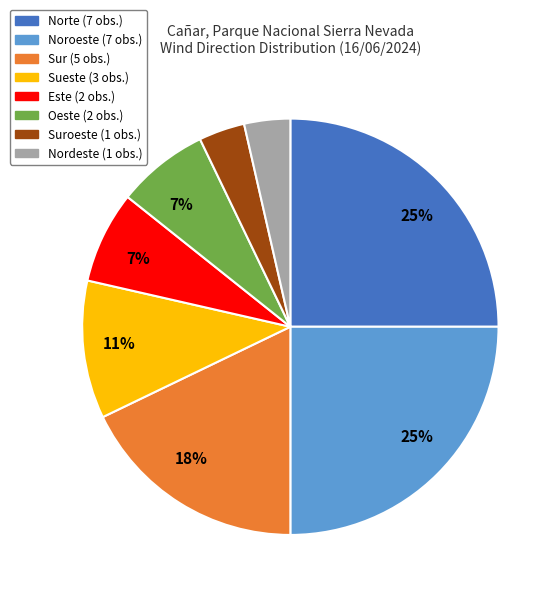

To the nearest percent, what is the difference between the largest and smallest slice percentages?

21%